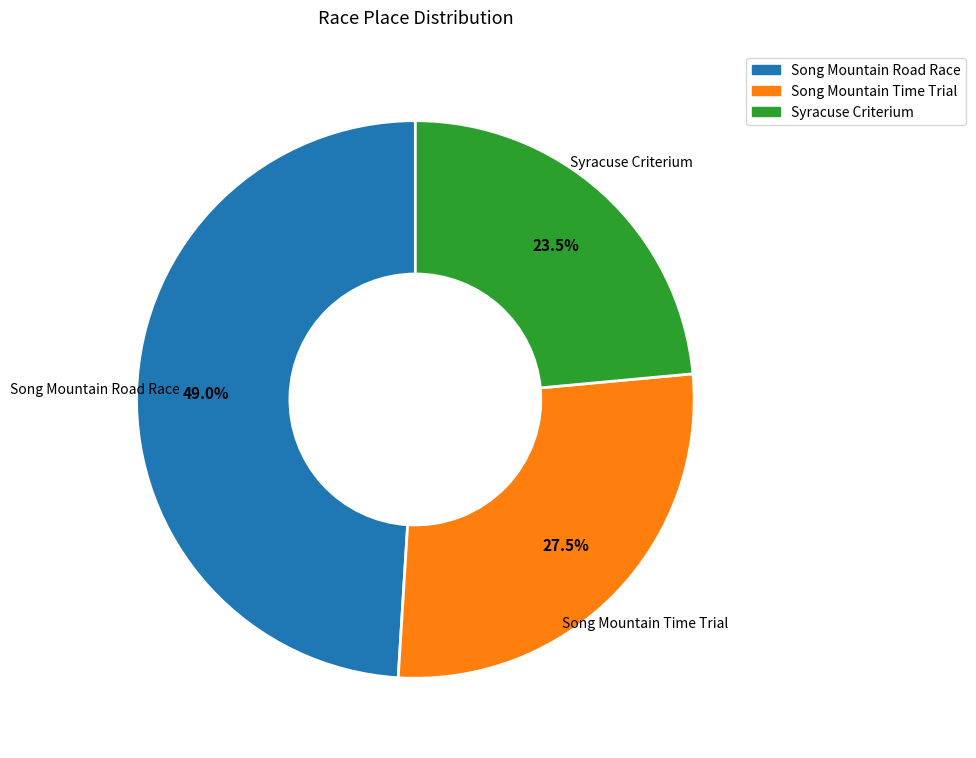

What portion of the pie excludes Song Mountain Time Trial?

72.5%